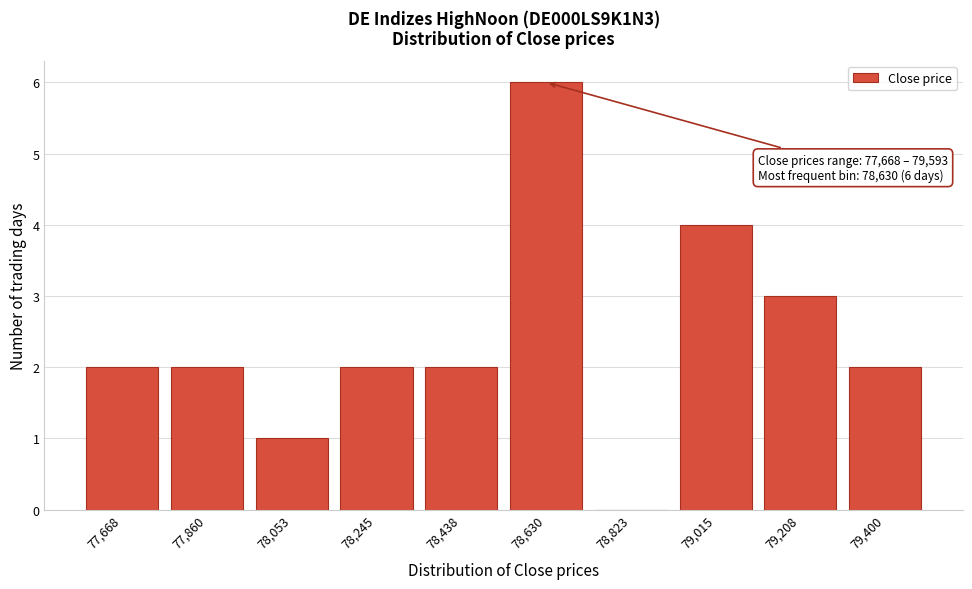

Reading right to left, list all the values displayed in this chart.

79,400=2	79,208=3	79,015=4	78,823=0	78,630=6	78,438=2	78,245=2	78,053=1	77,860=2	77,668=2